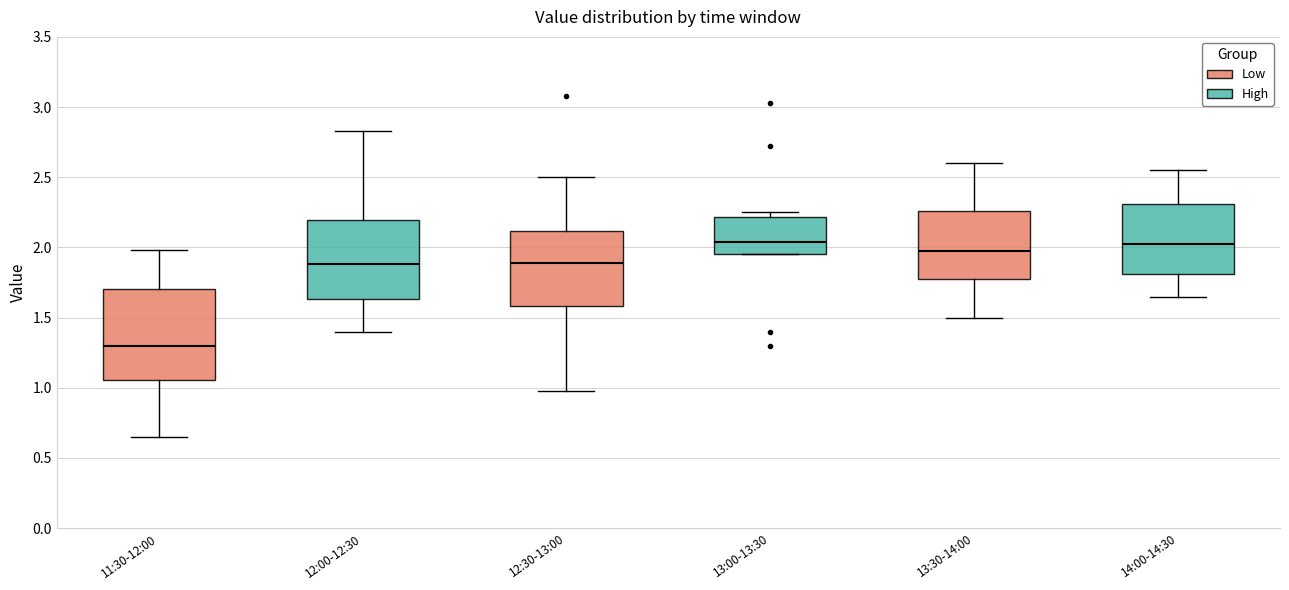

Where is the upper edge of the box for 13:00-13:30 on the y-axis? The values are not printed on the chart, so give them approximately, as read against the axis.

2.20